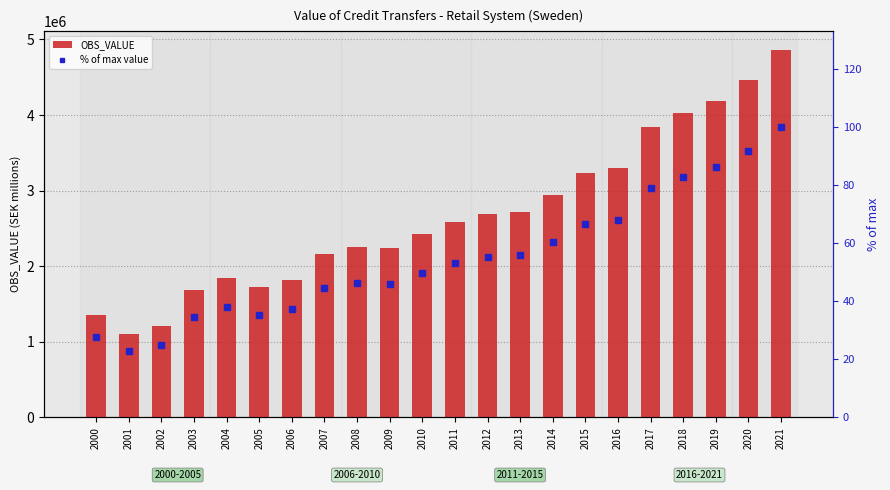

The value of % of max value at 2018 is 82.8. True or false?

True